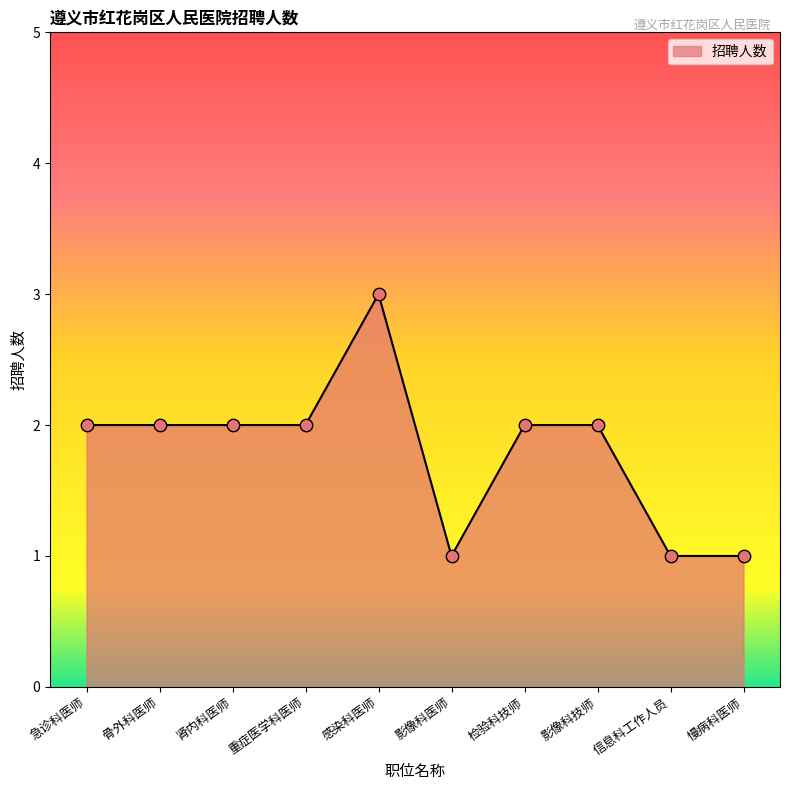

What is the ratio of the value at 肾内科医师 to the value at 影像科技师?

1.0